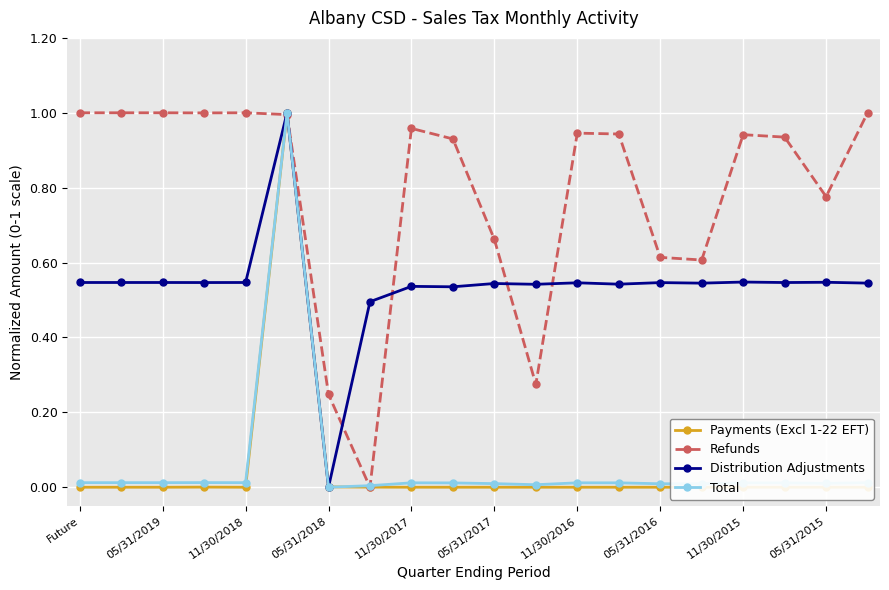

Which series has the largest total across all categories?

Refunds